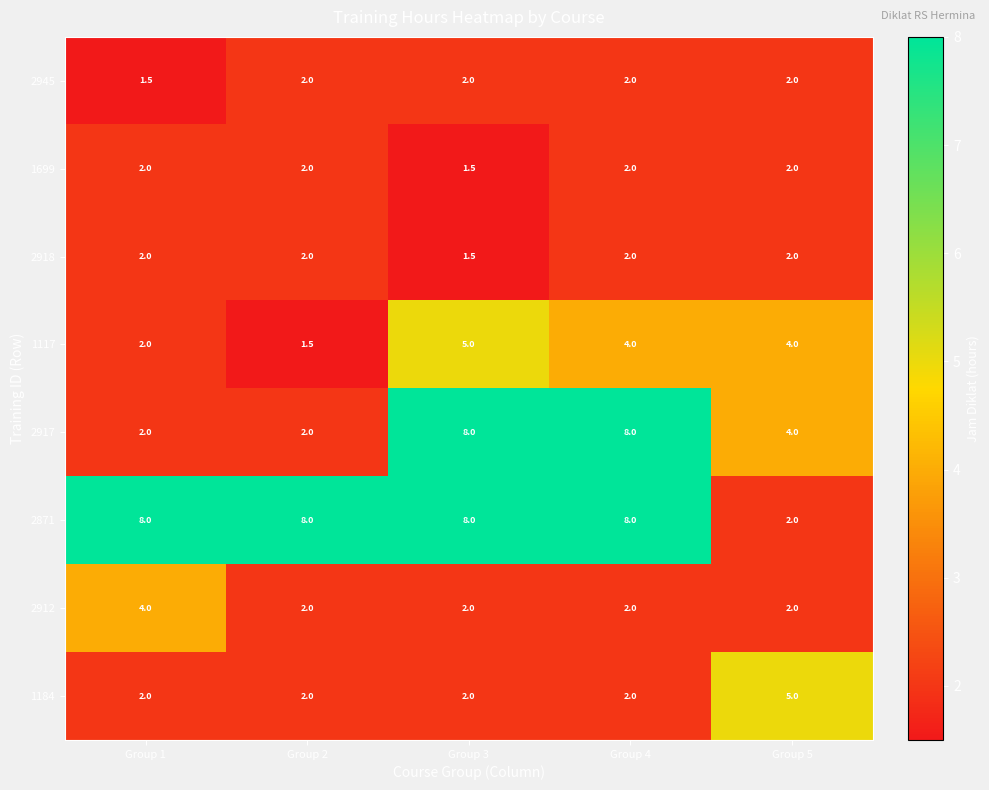

Between Group 2 and Group 3, which series saw the biggest shift?

2917